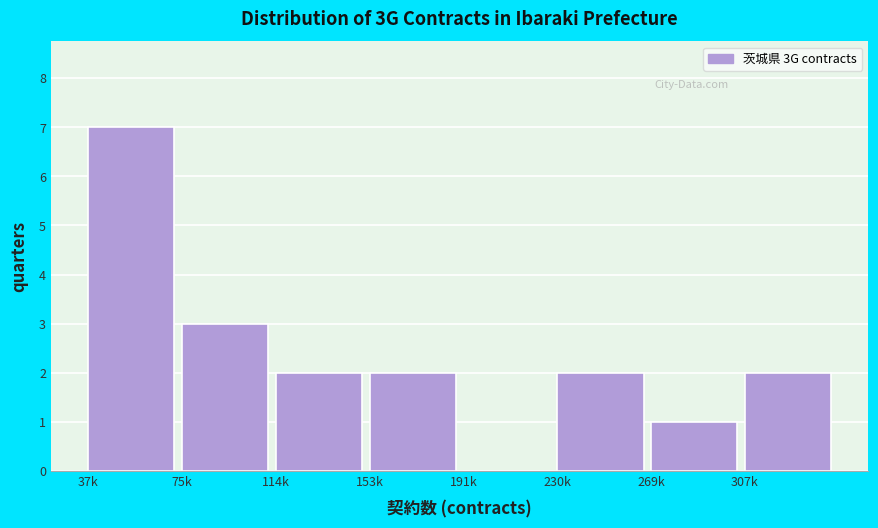

Reading left to right, what are all the values shown in this chart?

37k=7	75k=3	114k=2	153k=2	191k=0	230k=2	269k=1	307k=2